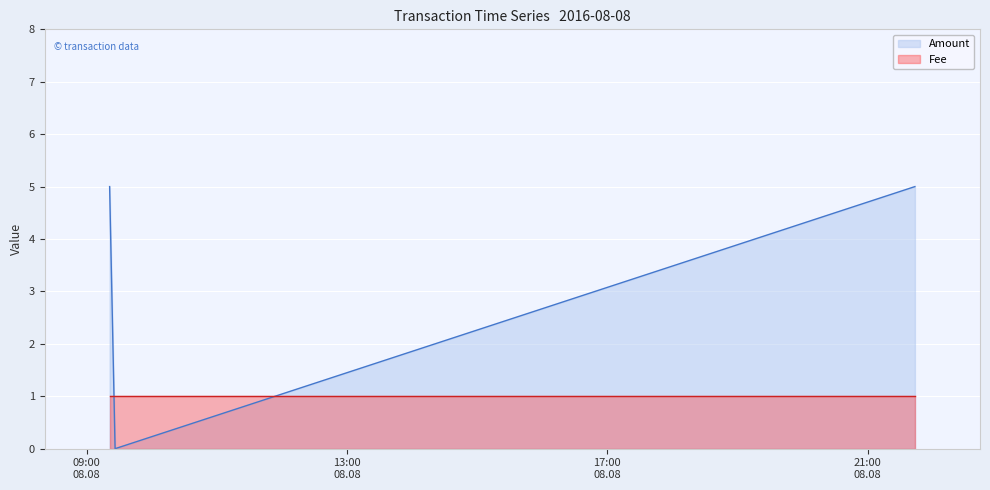

The chart shows a value of 0 at 2016-08-08 09:26:13. True or false?

True